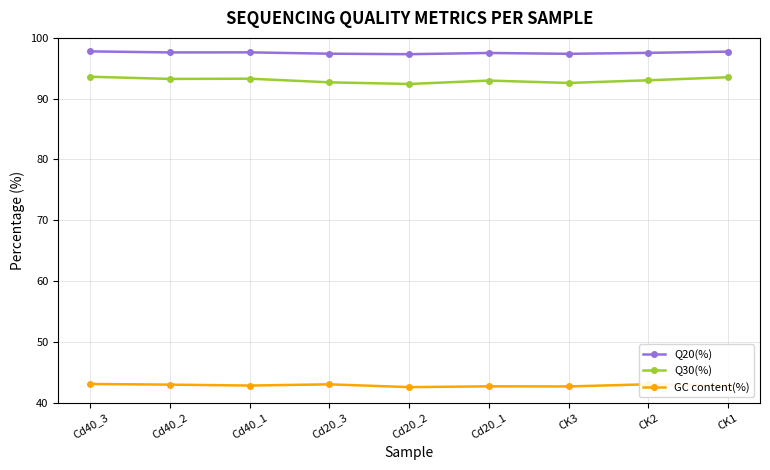

What is the difference between the Q30(%) values at Cd20_1 and Cd20_3?

0.3